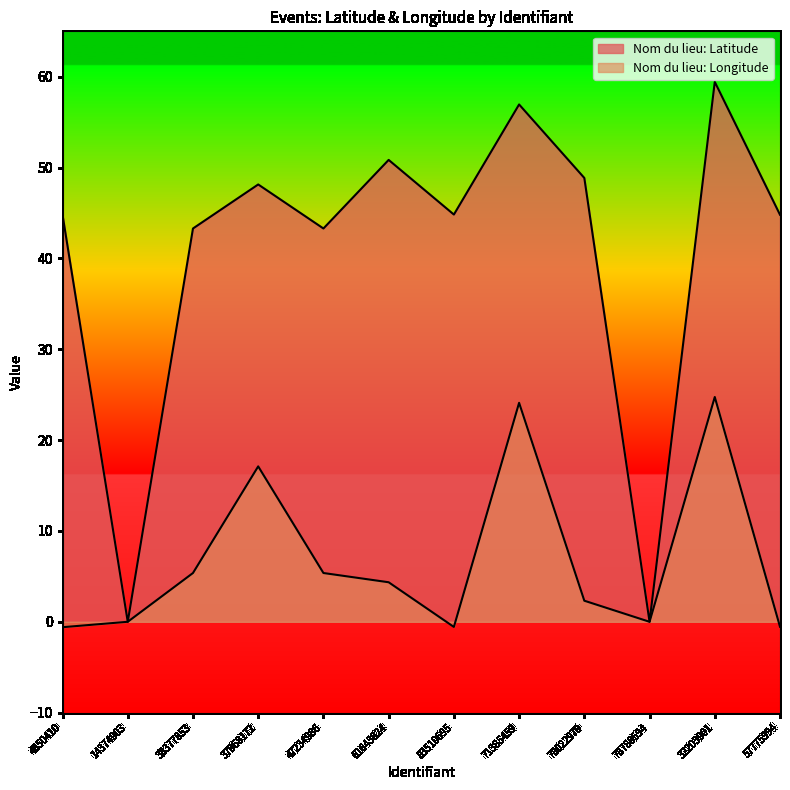

What is the label of the 5th point from the left?

47234986